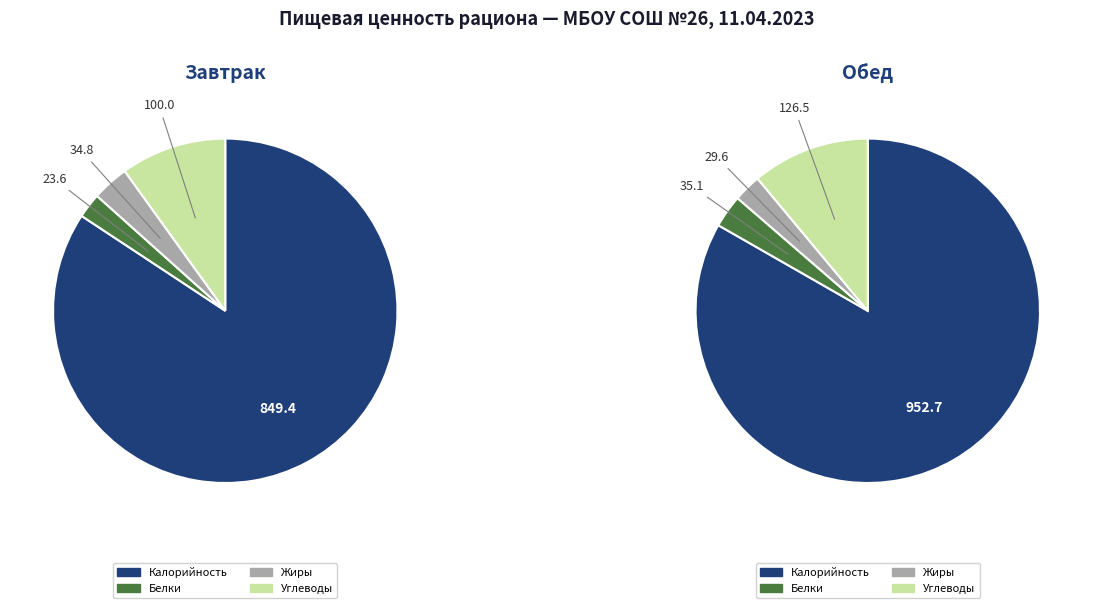

To the nearest percent, what is the combined percentage of Завтрак and Обед?

100%